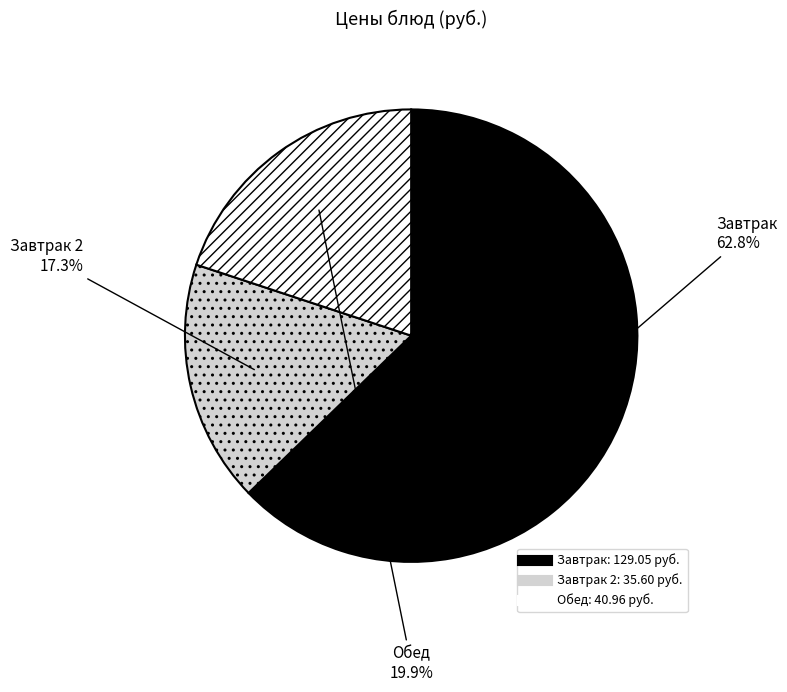

Is there any slice that represents more than half of the pie?

Yes